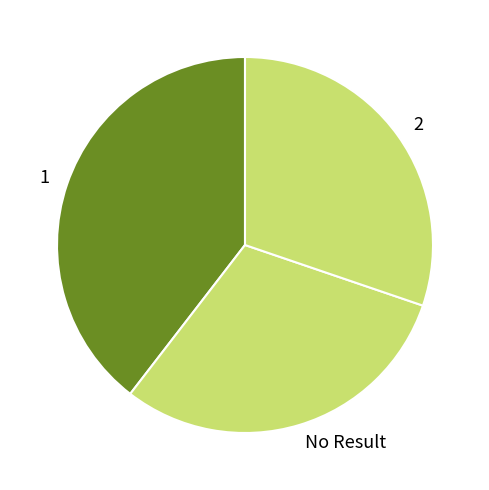

Do 1 and No Result together represent more than half of the pie?

Yes